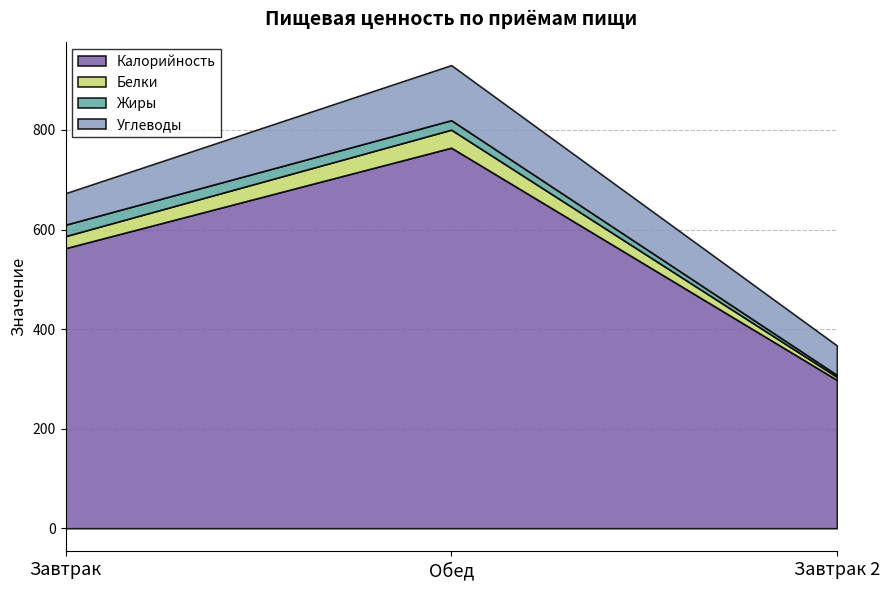

Reading left to right, list all the values displayed in this chart.

Калорийность: Завтрак=562.6	Обед=764.4	Завтрак 2=298.0
Белки: Завтрак=24.2	Обед=36.2	Завтрак 2=6.1
Жиры: Завтрак=22.9	Обед=19.1	Завтрак 2=4.0
Углеводы: Завтрак=63.3	Обед=110.6	Завтрак 2=59.2